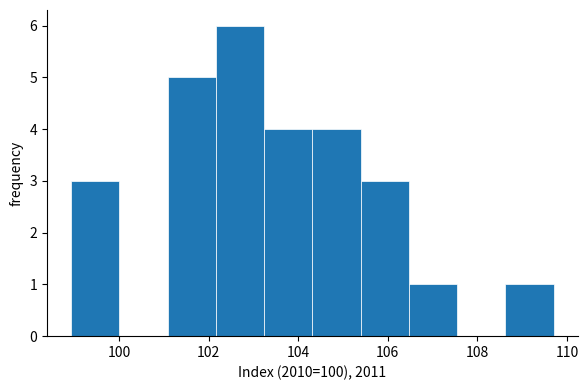

What is the height of the bar covering 104.4 to 105.4 on the x-axis? Neither the bar edges nor the heights are printed on the chart, so give them approximately, as read against the axes.

4